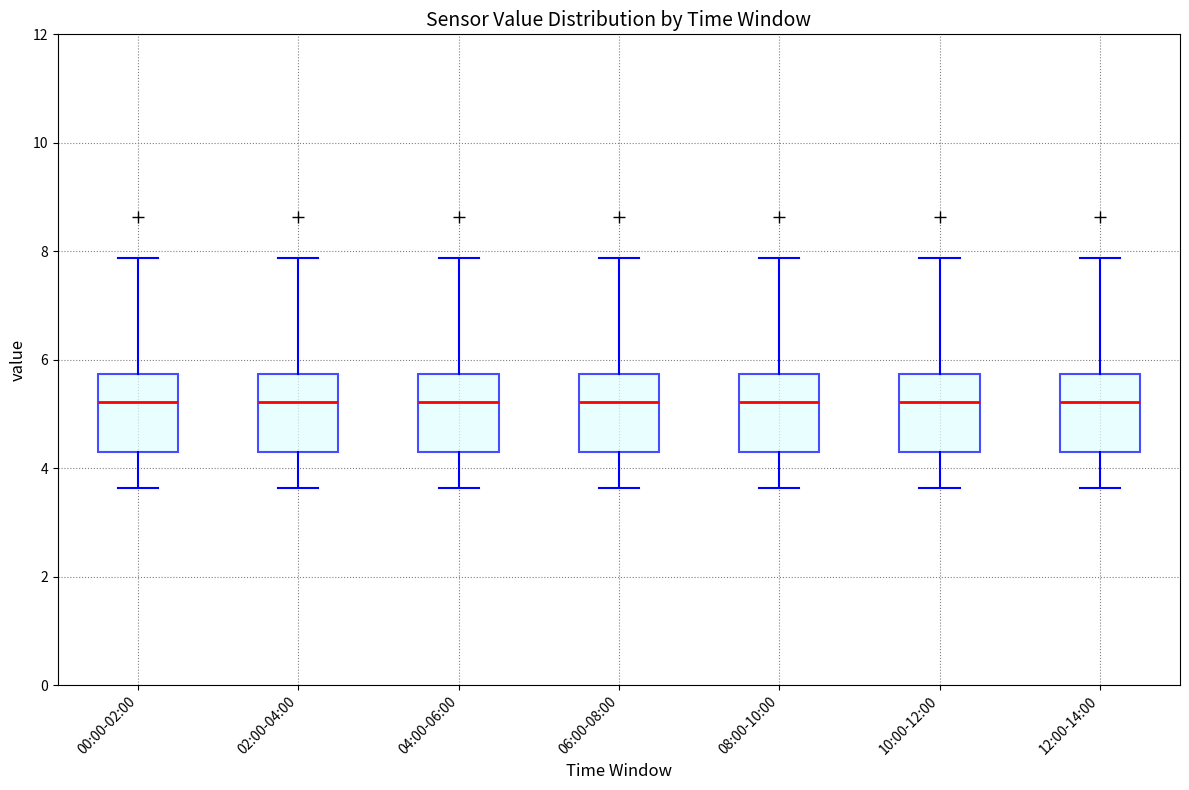

Where is the lower edge of the box for 12:00-14:00 on the y-axis? The values are not printed on the chart, so give them approximately, as read against the axis.

4.2